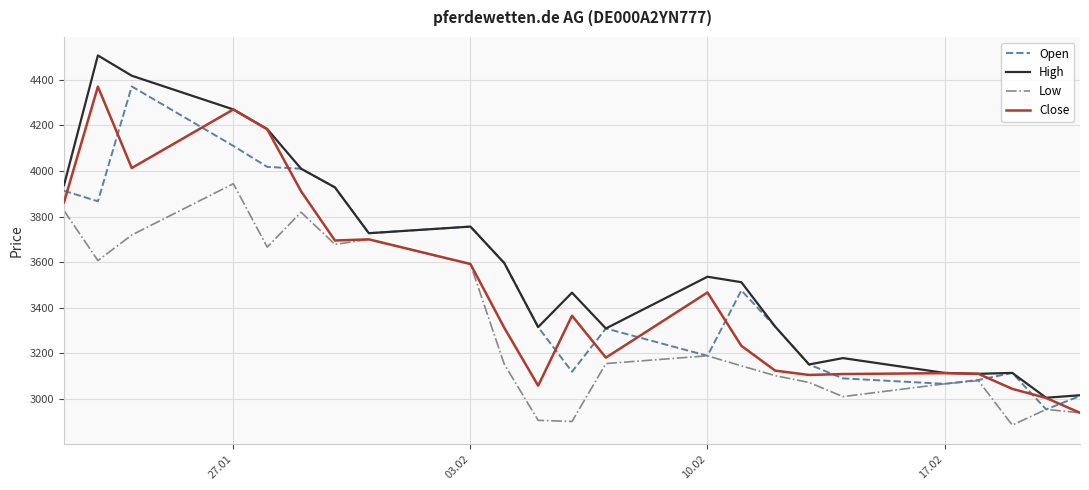

Which series has the widest spread of values?

High